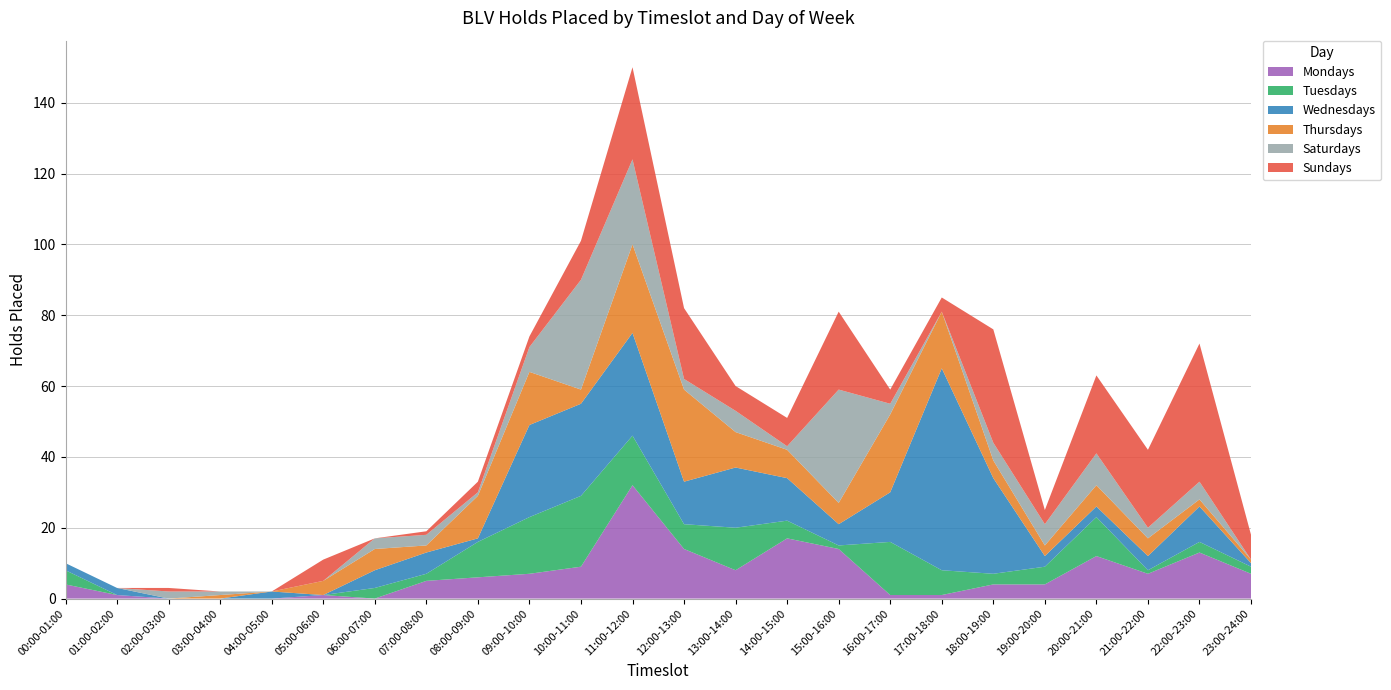

Reading left to right, extract all data points from this chart.

Mondays: 4	1	0	0	0	1	0	5	6	7	9	32	14	8	17	14	1	1	4	4	12	7	13	7
Tuesdays: 4	0	0	0	0	0	3	2	10	16	20	14	7	12	5	1	15	7	3	5	11	1	3	2
Wednesdays: 2	2	0	0	2	0	5	6	1	26	26	29	12	17	12	6	14	57	27	3	3	4	10	1
Thursdays: 0	0	0	1	0	4	6	2	12	15	4	25	26	10	8	6	22	16	5	3	6	5	2	1
Saturdays: 0	0	2	1	0	0	3	3	1	7	31	24	3	6	1	32	3	0	5	6	9	3	5	0
Sundays: 0	0	1	0	0	6	0	1	3	3	11	26	20	7	8	22	4	4	32	4	22	22	39	7